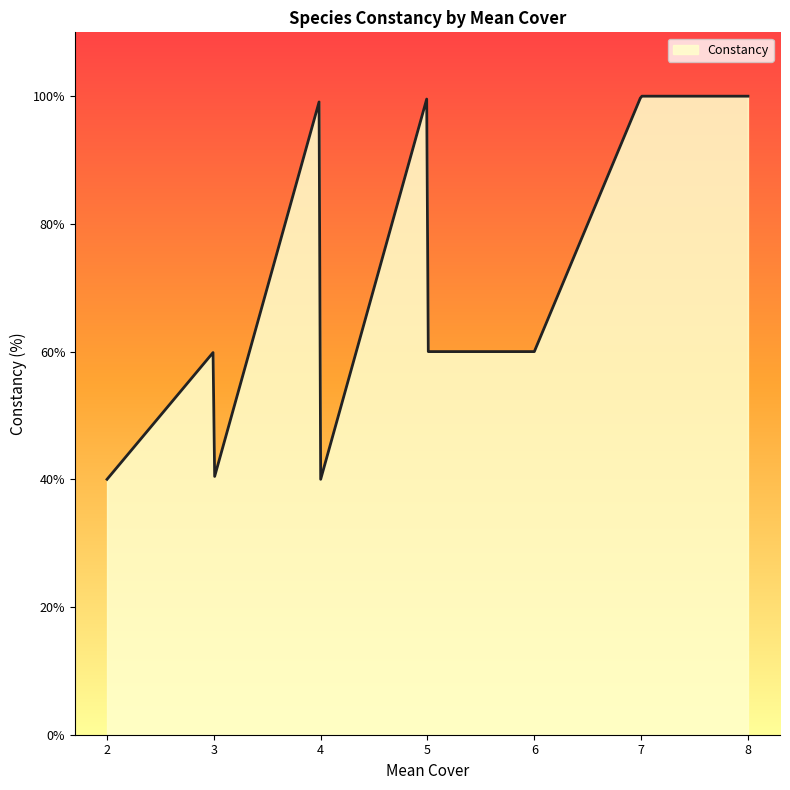

What is the maximum value shown in the chart?

100.0